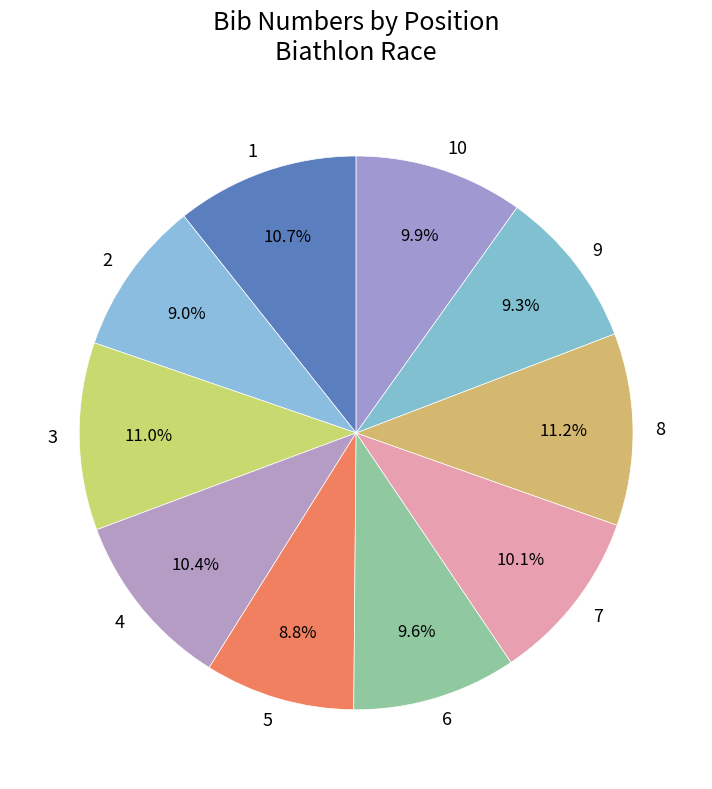

What percentage is the 2 slice, to the nearest percent?

9%